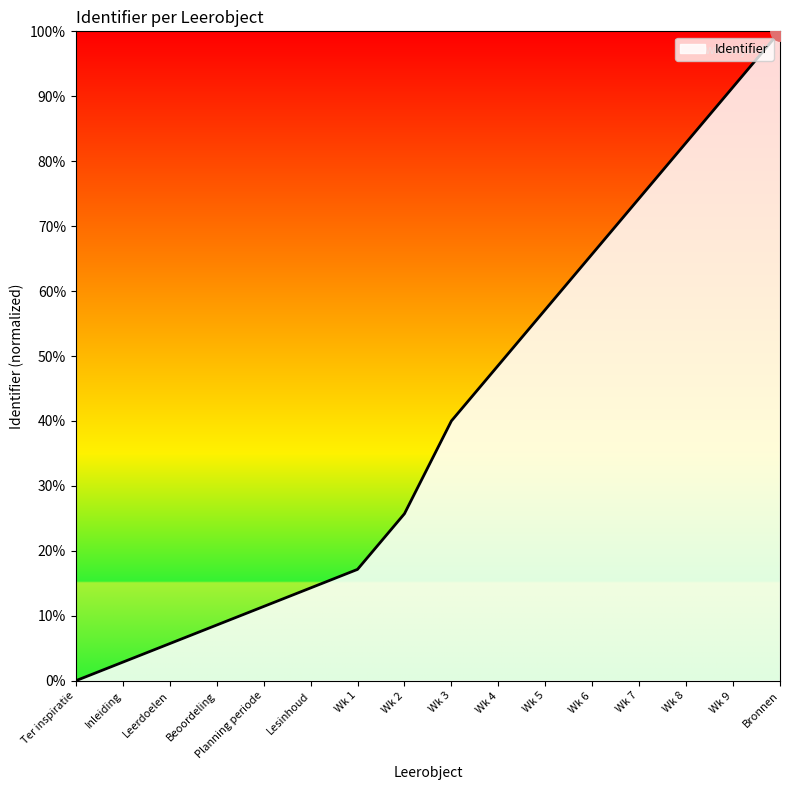

True or false: the data has more than 1 interior local peaks.

False